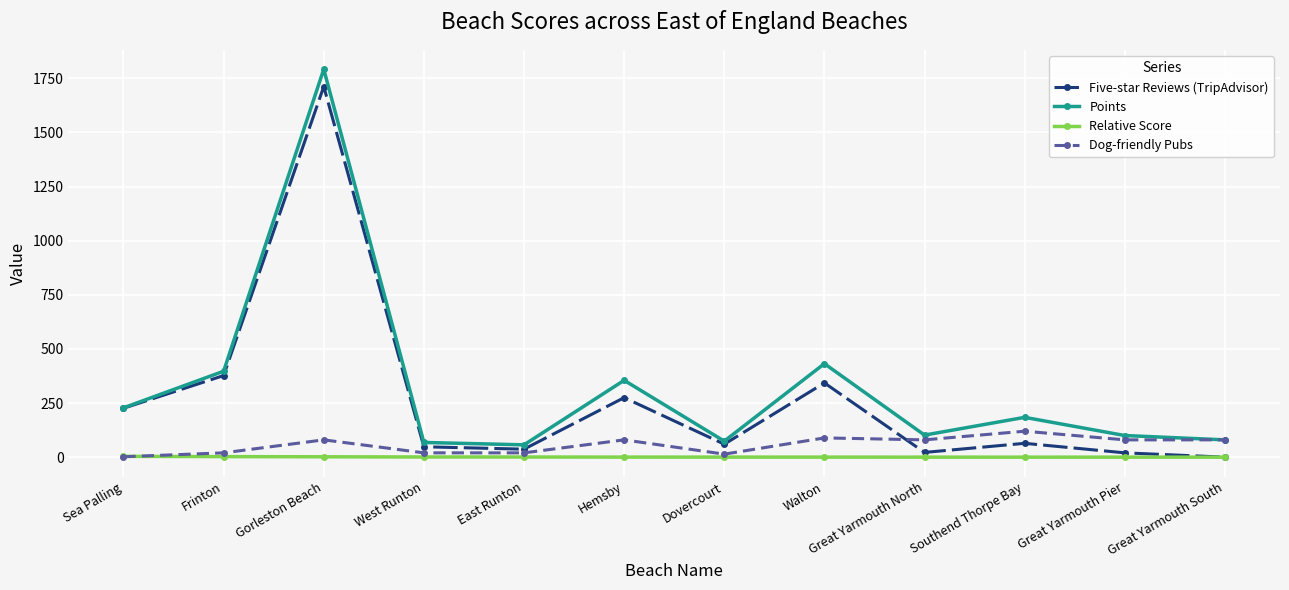

What are all the series names shown in the legend?

Five-star Reviews (TripAdvisor), Points, Relative Score, Dog-friendly Pubs